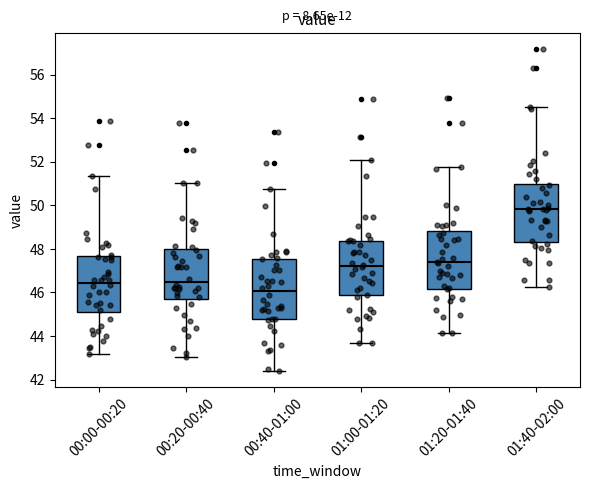

Which box has the highest median line?

01:40-02:00